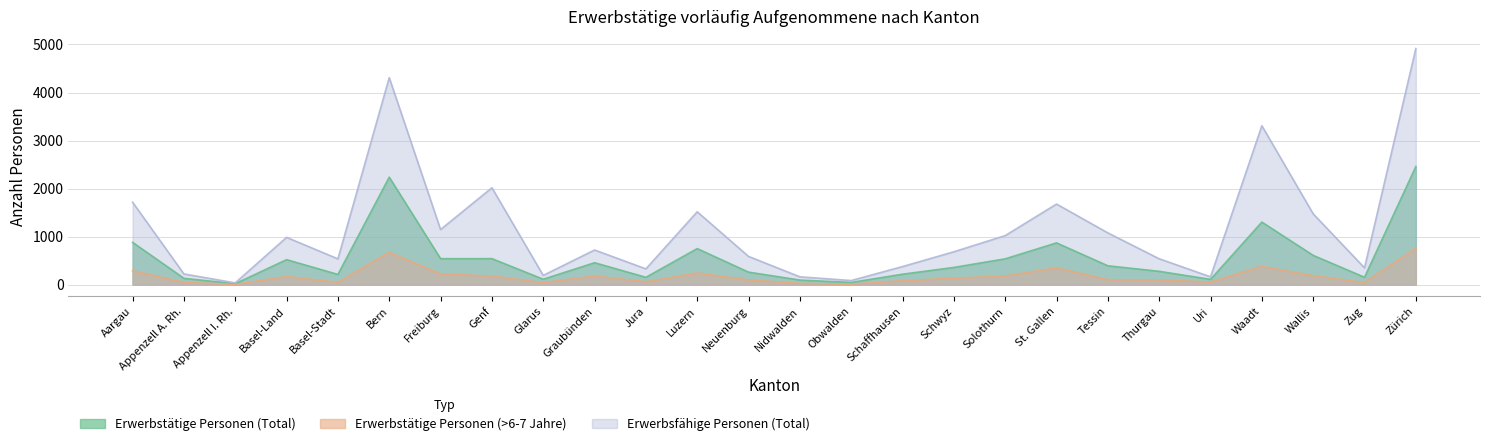

Read the Erwerbsfähige Personen (Total) value at Neuenburg, to the nearest 50.

600